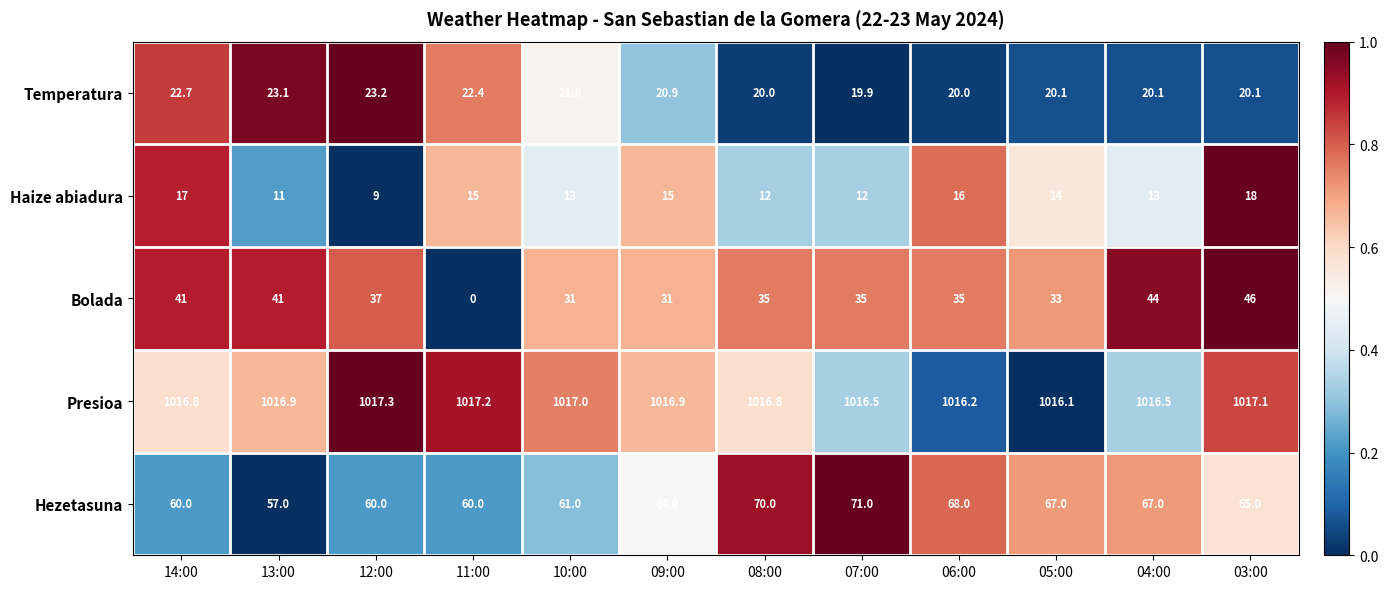

Count the number of categories in the chart.

12